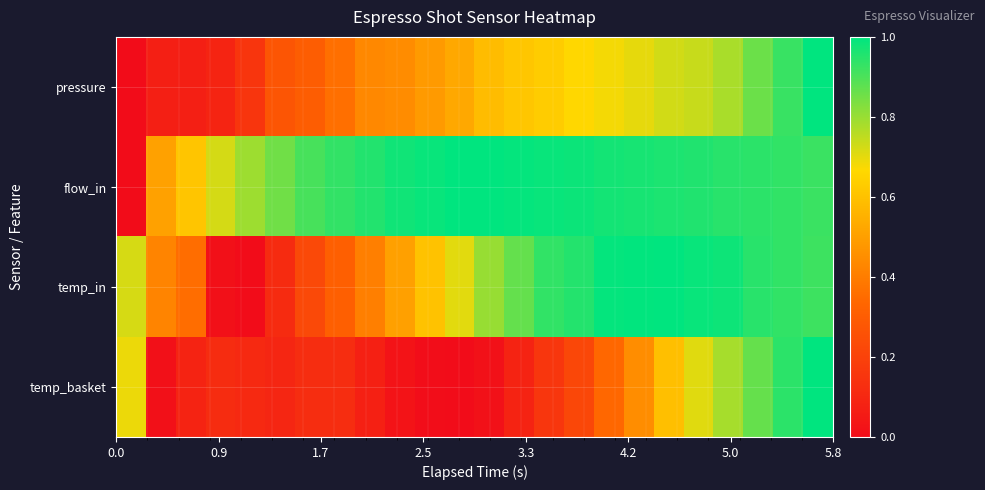

Which series has the largest total across all categories?

flow_in